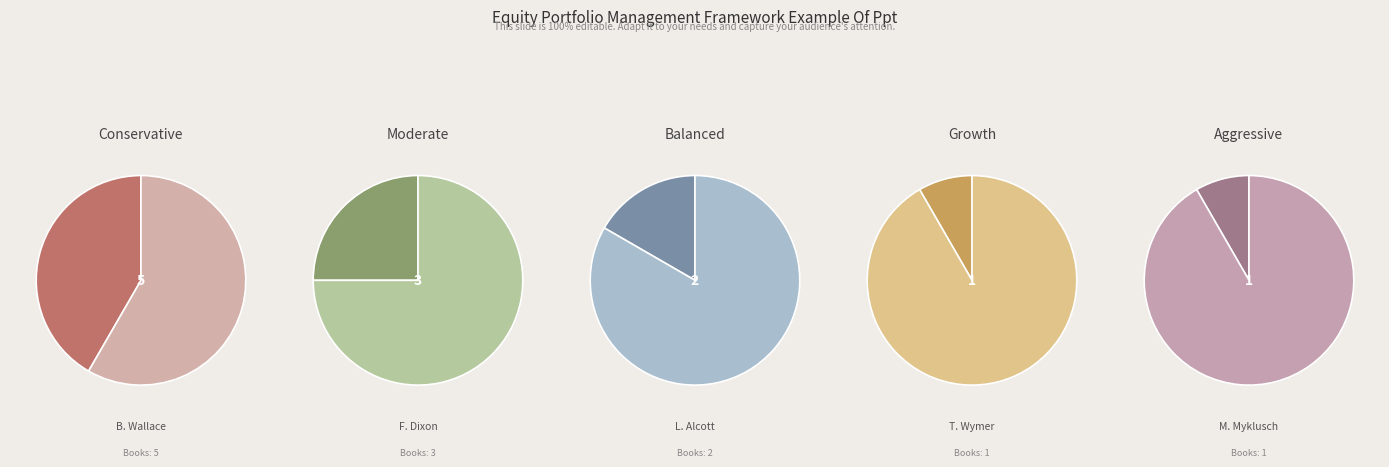

Approximately how many times larger is the value at Tracy Edward Wymer compared to Louisa May Alcott?

0.5